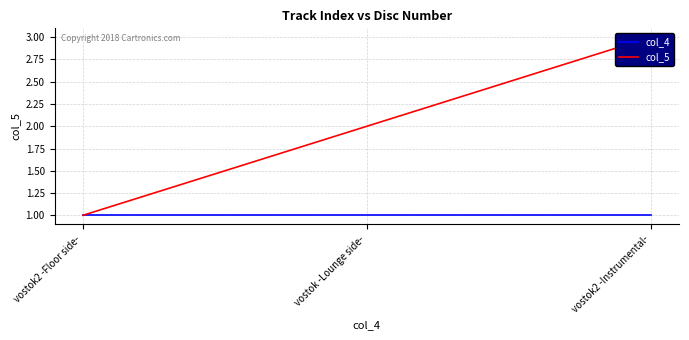

What is the value of the col_4 point at the 3rd from the left?

1